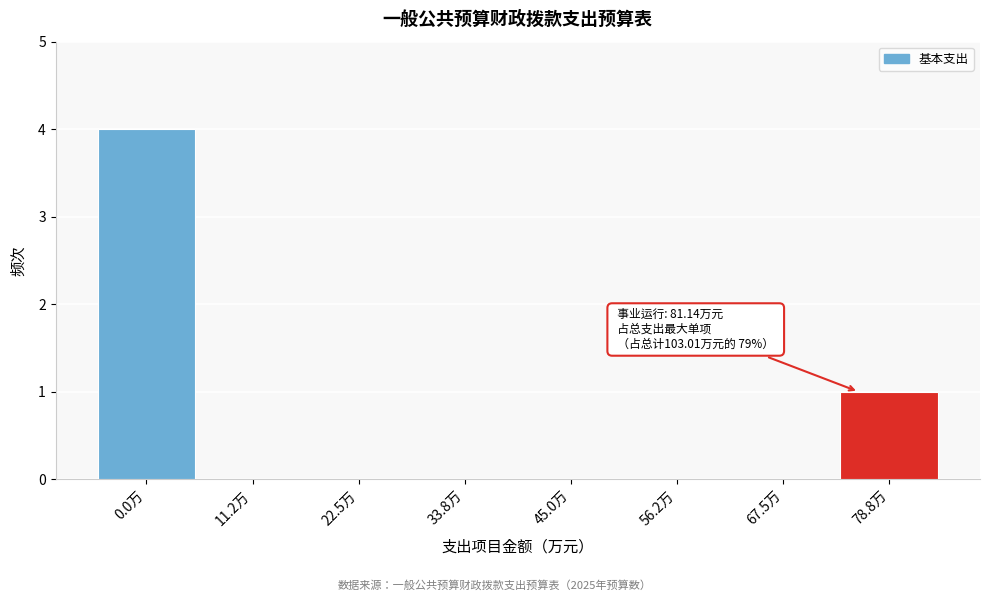

Reading right to left, transcribe all the data shown in this chart.

78.8万=1	67.5万=0	56.2万=0	45.0万=0	33.8万=0	22.5万=0	11.2万=0	0.0万=4